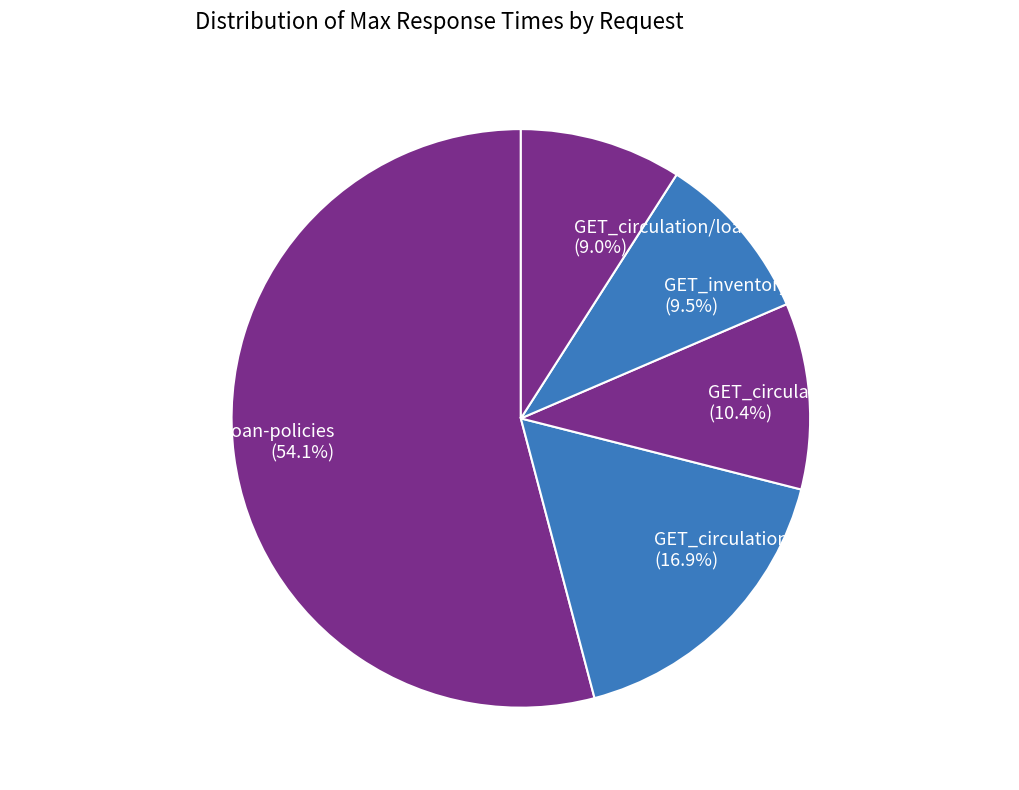

What is the largest slice in the pie chart?

GET_loan-policy-storage/loan-policies (54.1%)